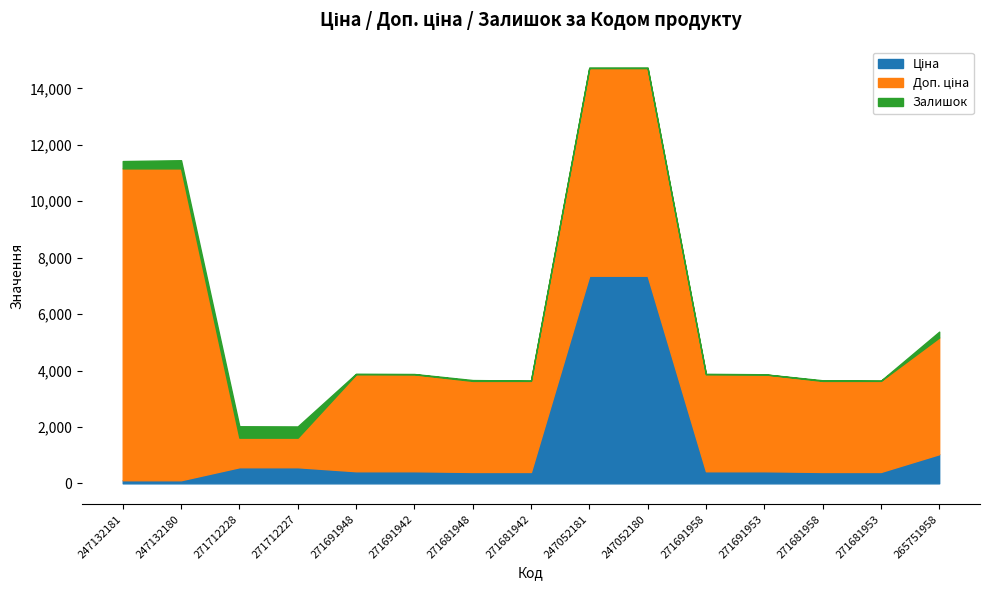

At which category is the sum across all series the highest?

247052180